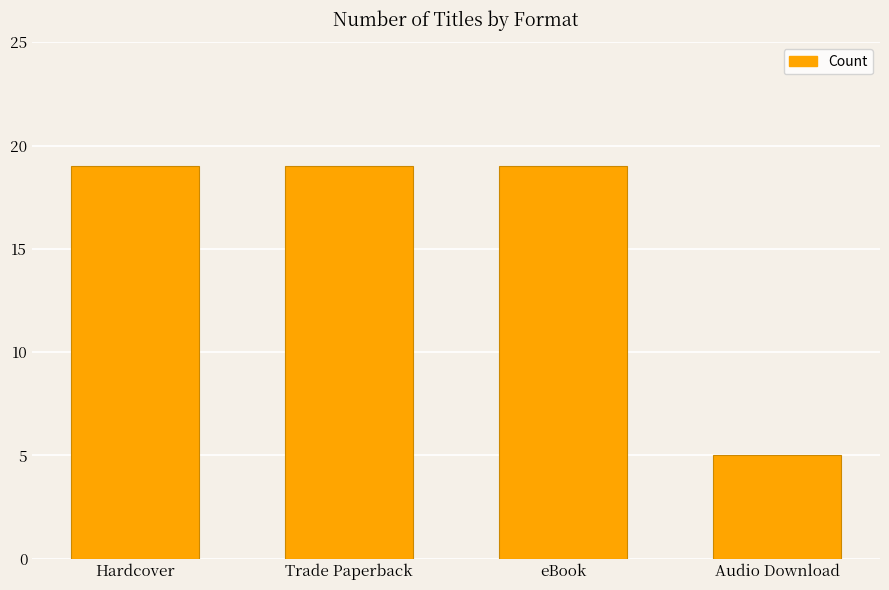

What is the minimum value shown in the chart?

5